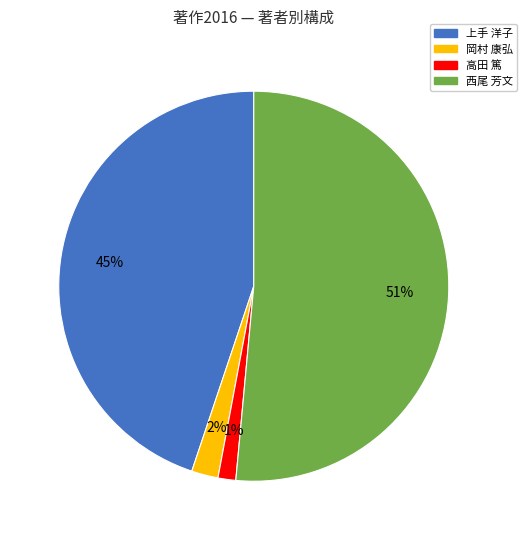

Is there a majority slice in this chart?

Yes